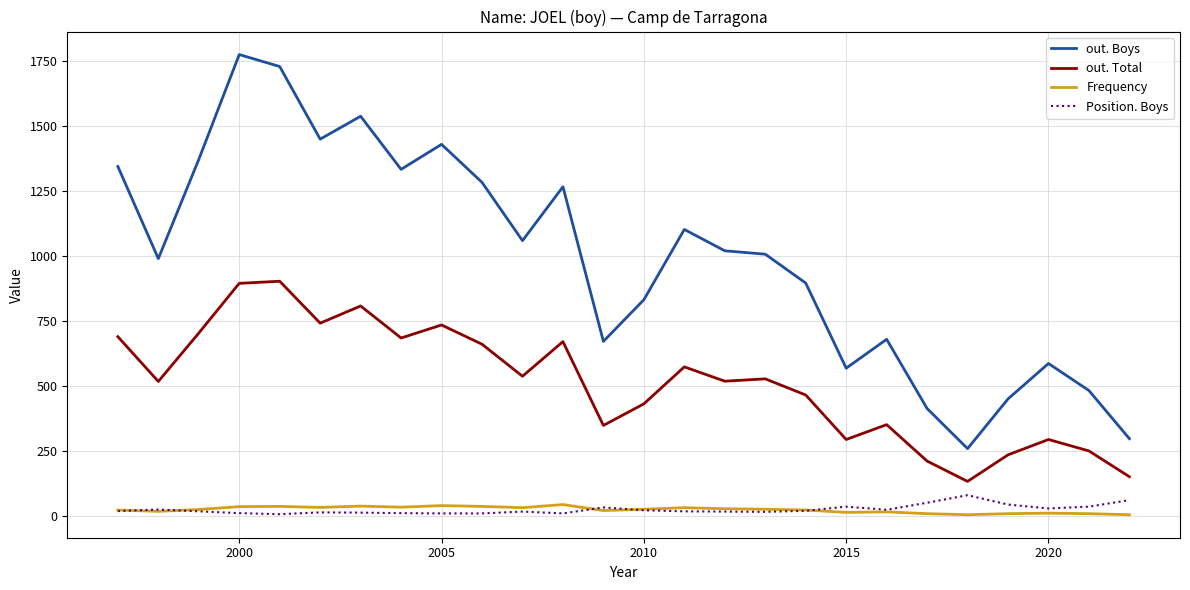

Which series has the largest total across all categories?

out. Boys